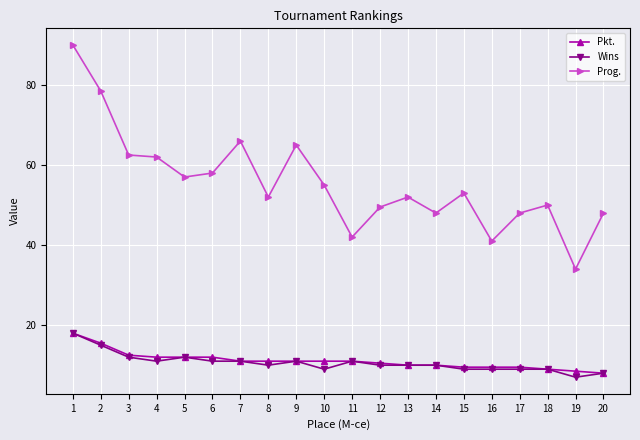

True or false: Wins and Prog. intersect in this chart.

False